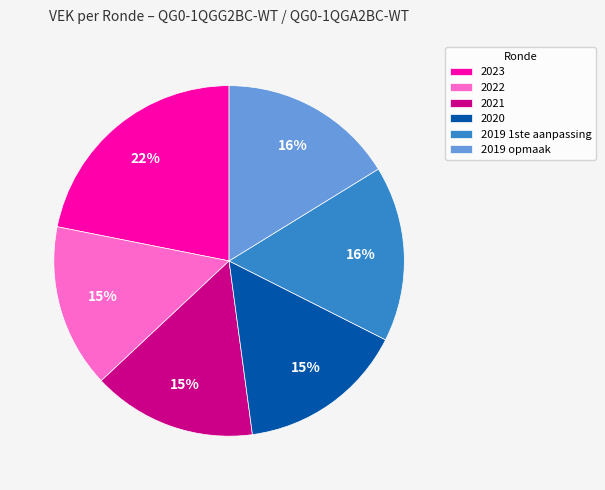

Which category has the biggest portion of the pie?

2023